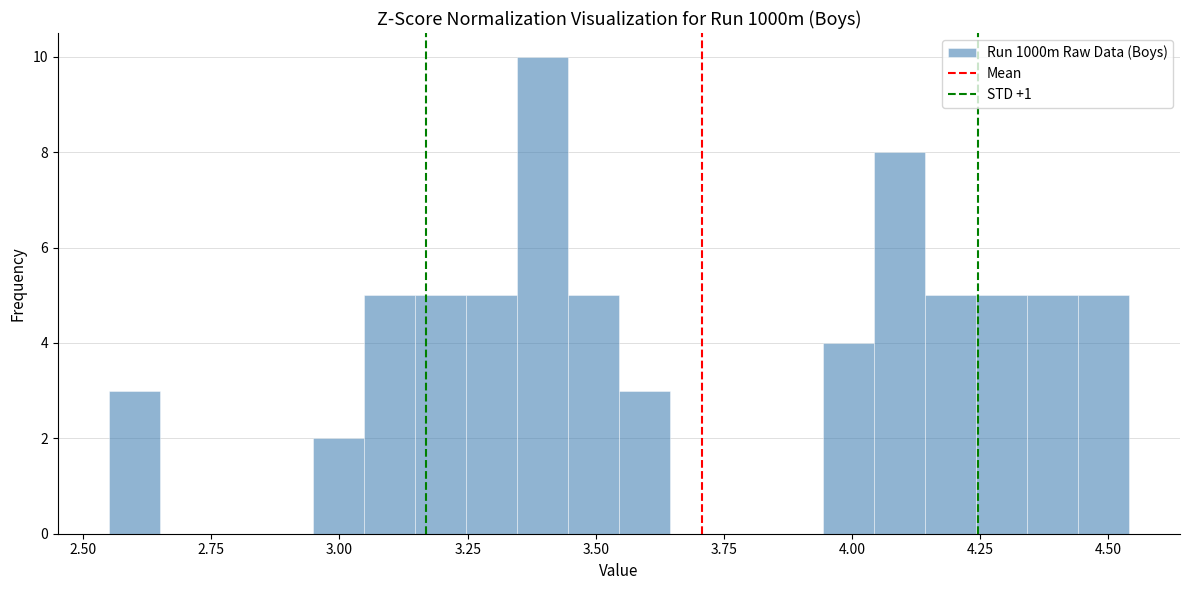

Read against the x-axis, roughly where is the centre of the tallest bar?

3.40